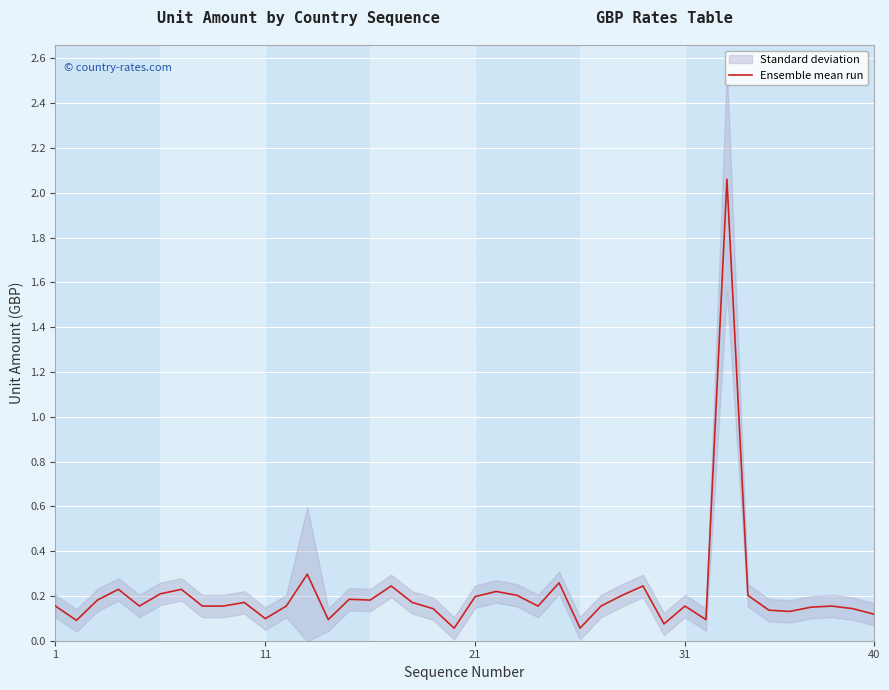

How many interior local valleys (lower than both neighbors) does the data have?

11